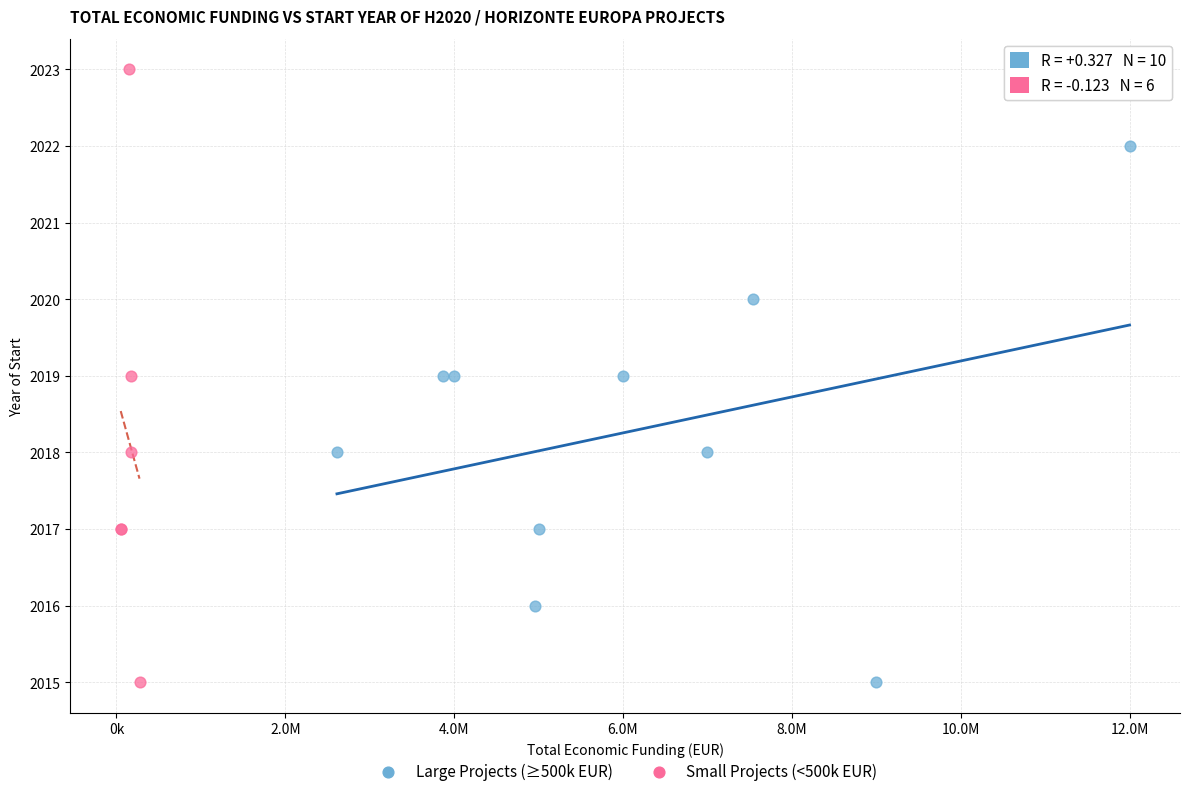

Which series reaches the maximum Y coordinate?

Small Projects (<500k EUR)